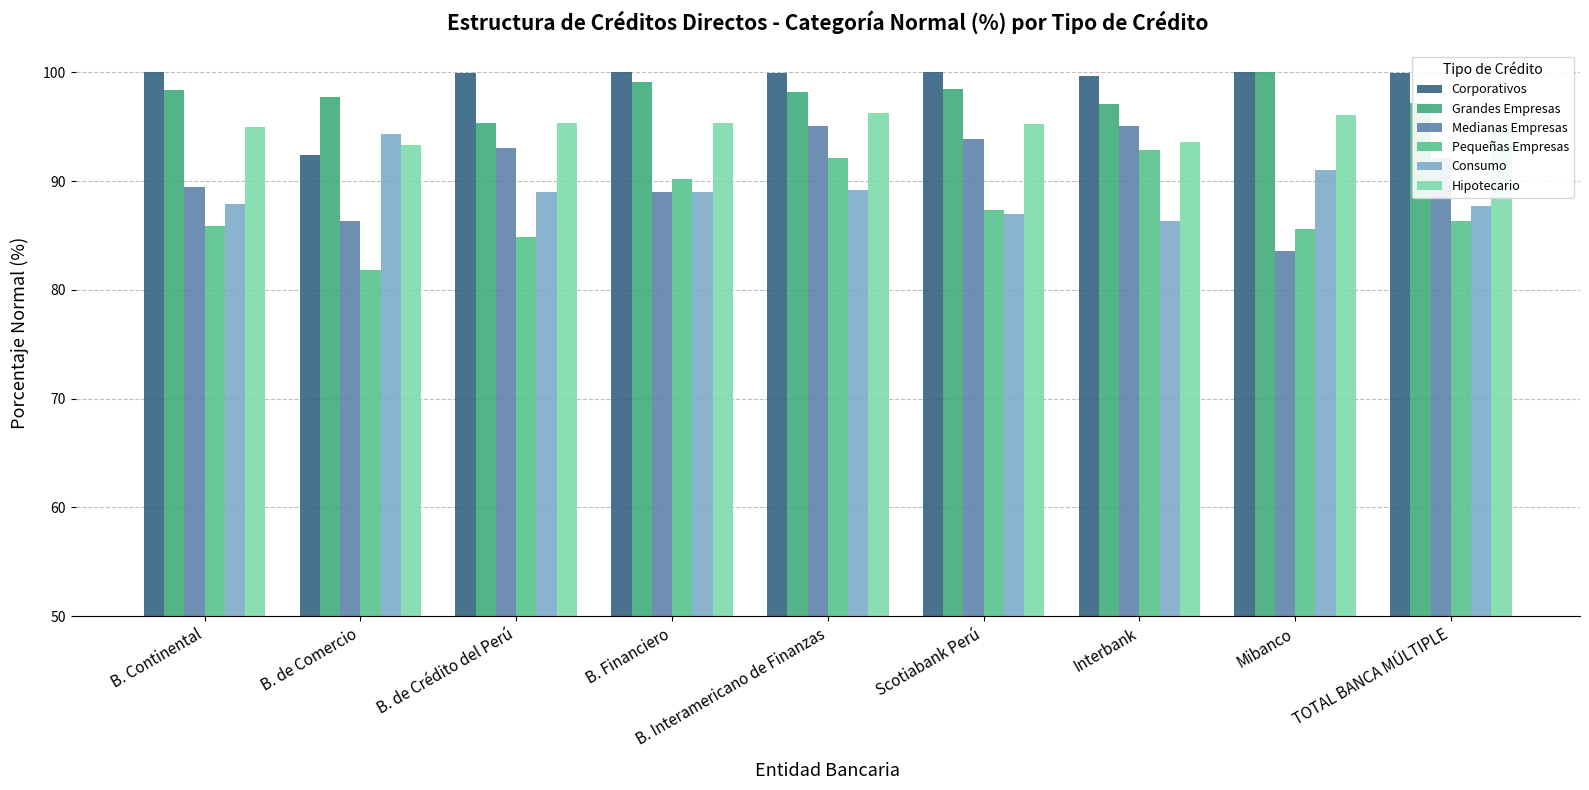

How many bars are there in each group?

6